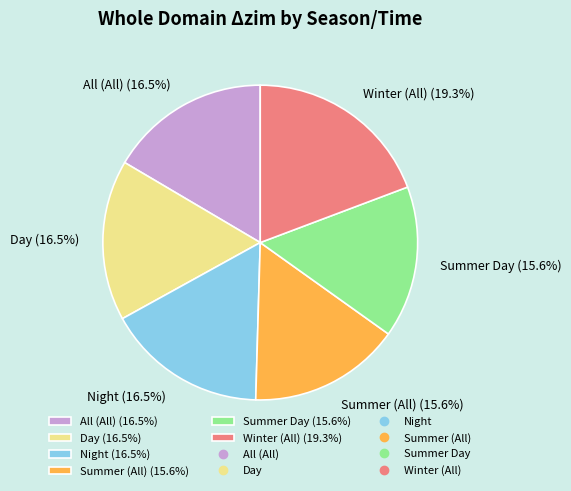

Is there a majority slice in this chart?

No